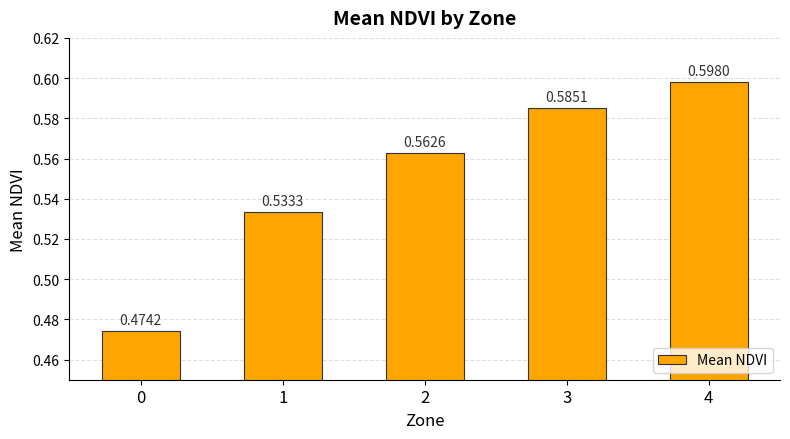

Rank the categories by value from highest to lowest.

4, 3, 2, 1, 0